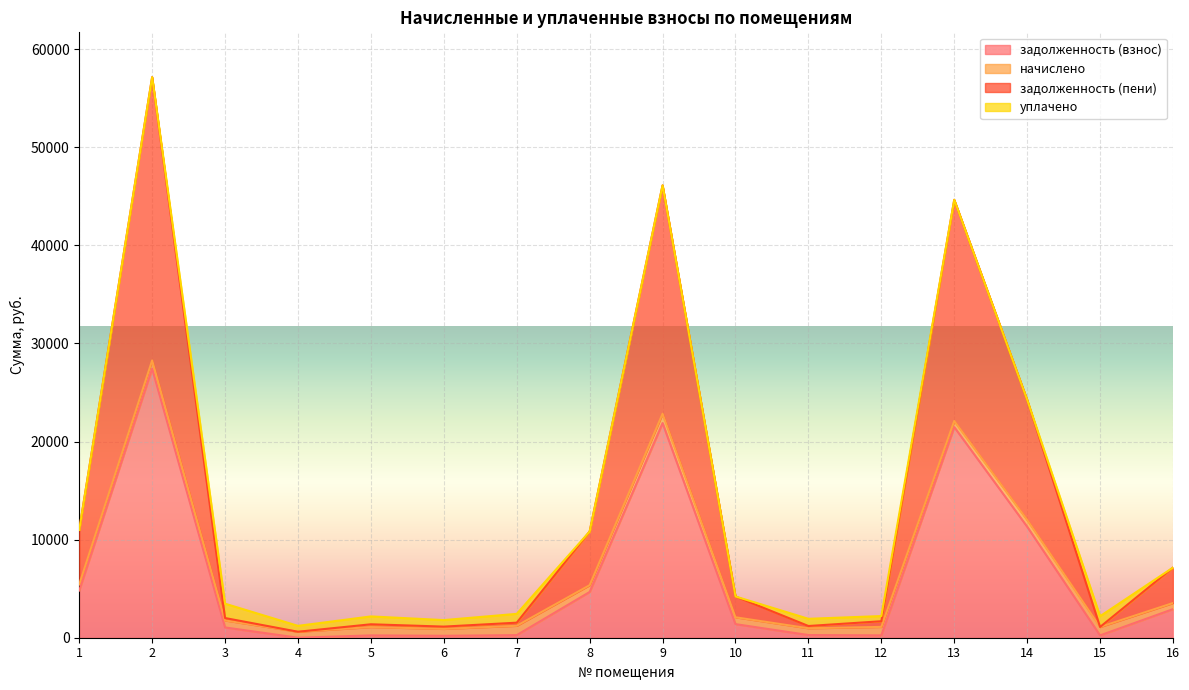

Between 1 and 15, which series saw the biggest shift?

задолженность (пени)